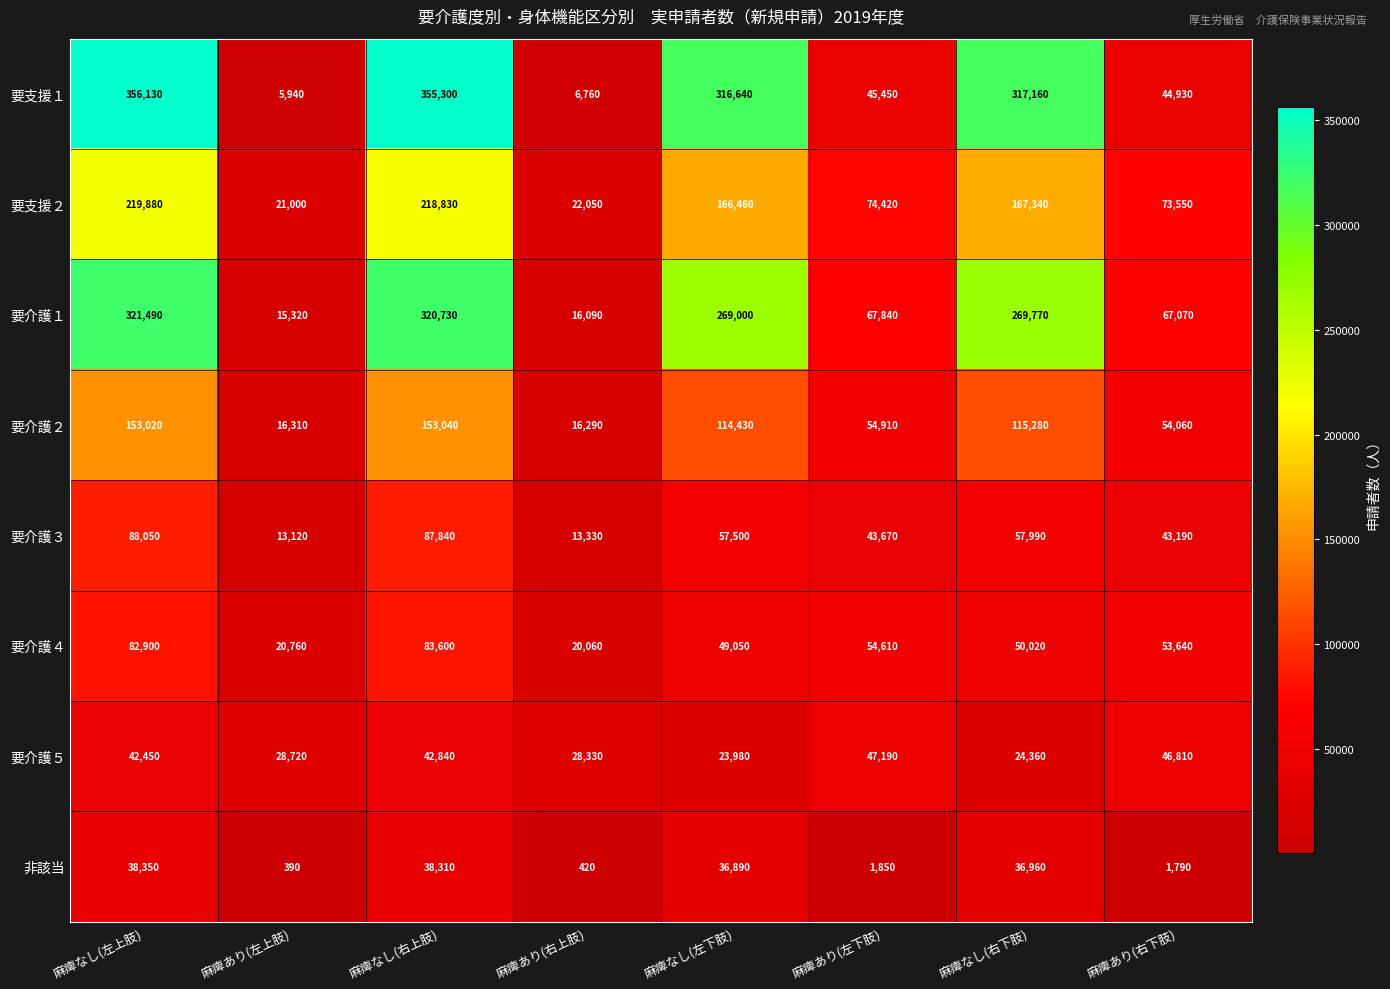

Is it true that 要介護５ equals 36204 at 麻痺なし(右下肢)?

False